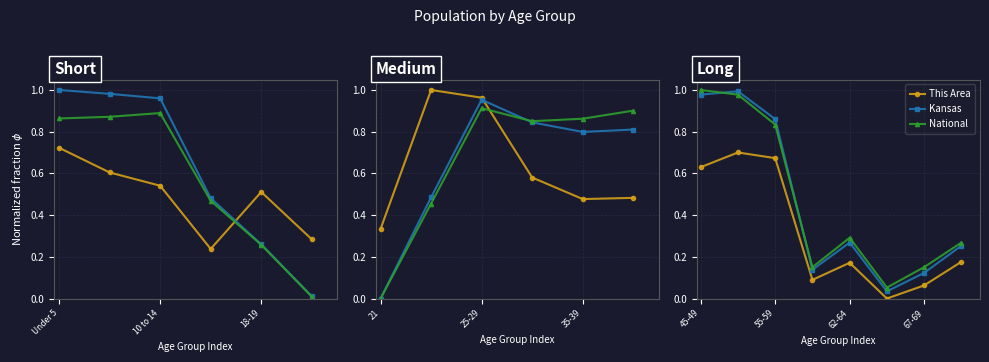

How many intersections are there between Kansas and National?

2